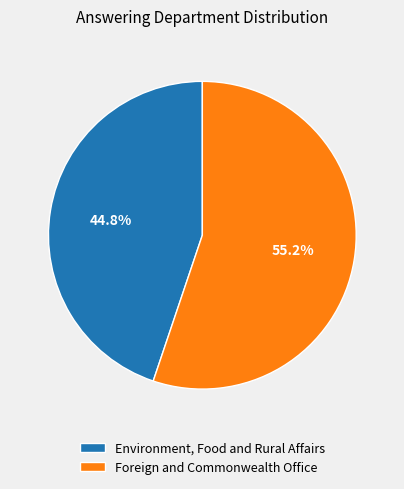

The Environment, Food and Rural Affairs slice represents 58% of the pie. True or false?

False